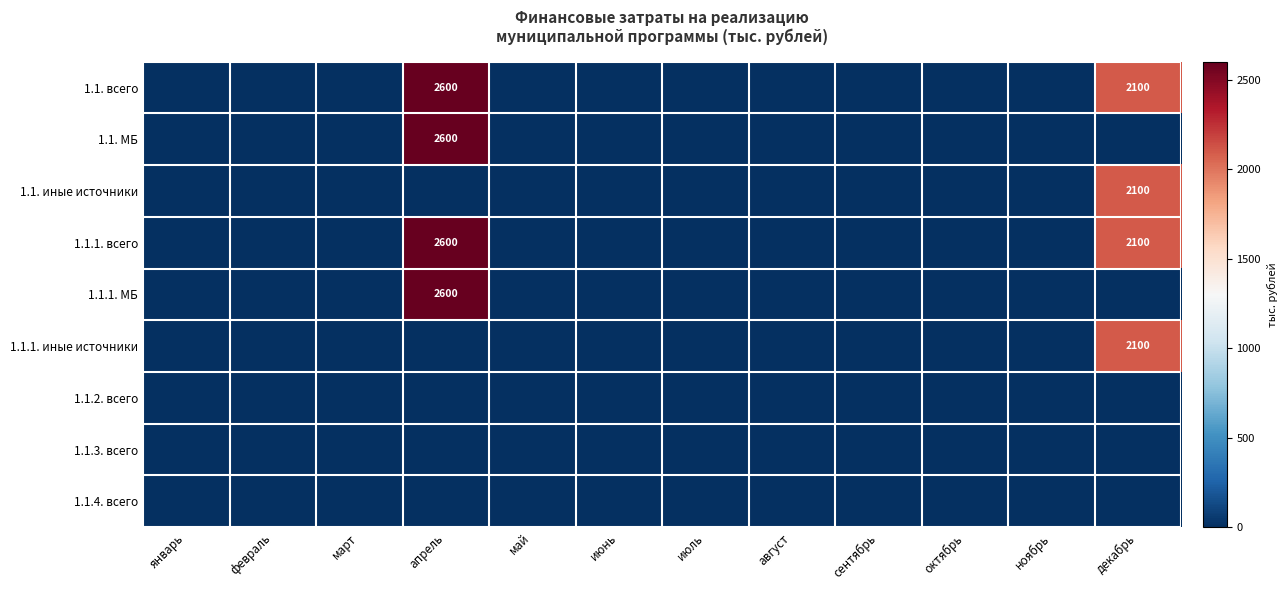

True or false: 1.1.1. МБ has a value of 2600 at апрель.

True